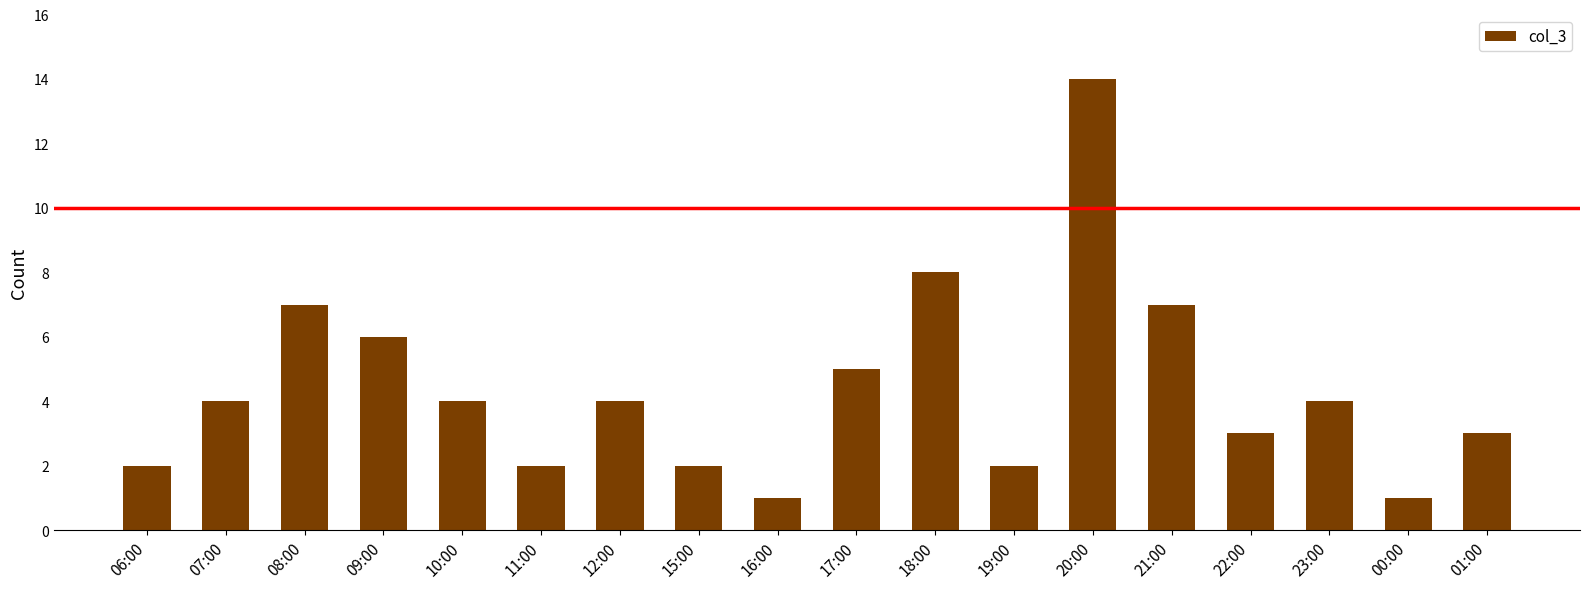

Are the bars grouped side by side (vs. stacked)?

No